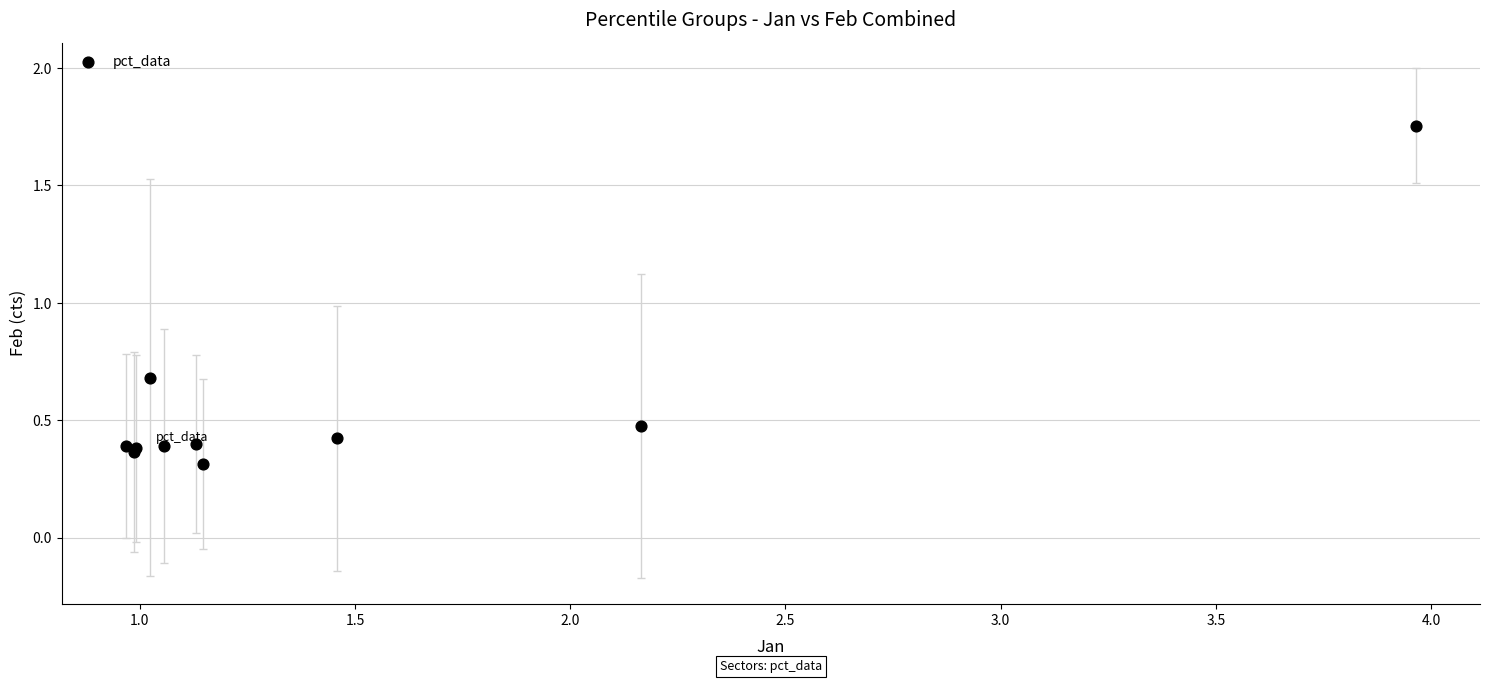

What Y value in the scatter plot is closest to 1?

0.7